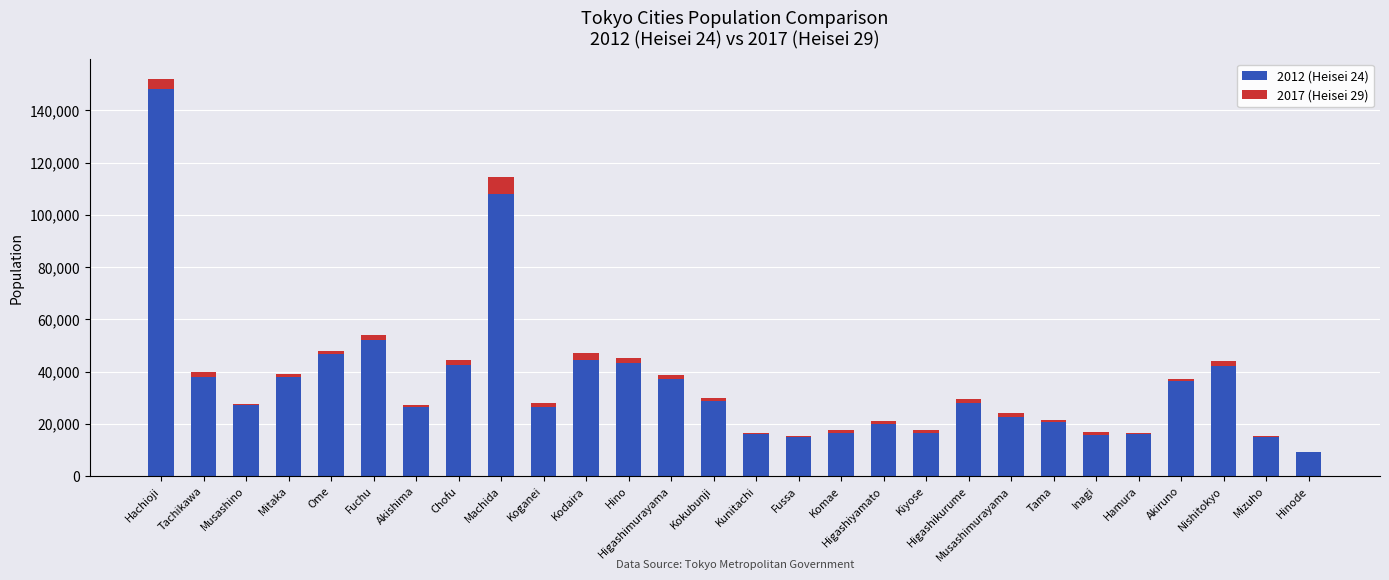

At which category is the sum across all series the highest?

Hachioji